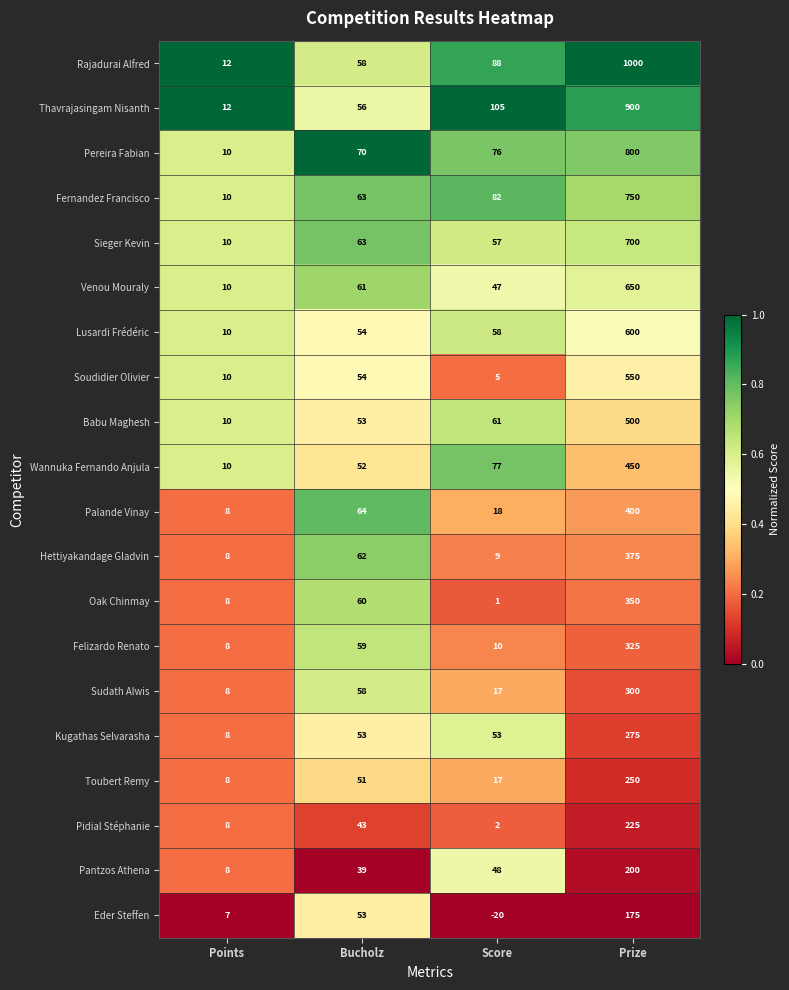

Which series has the widest spread of values?

Rajadurai Alfred